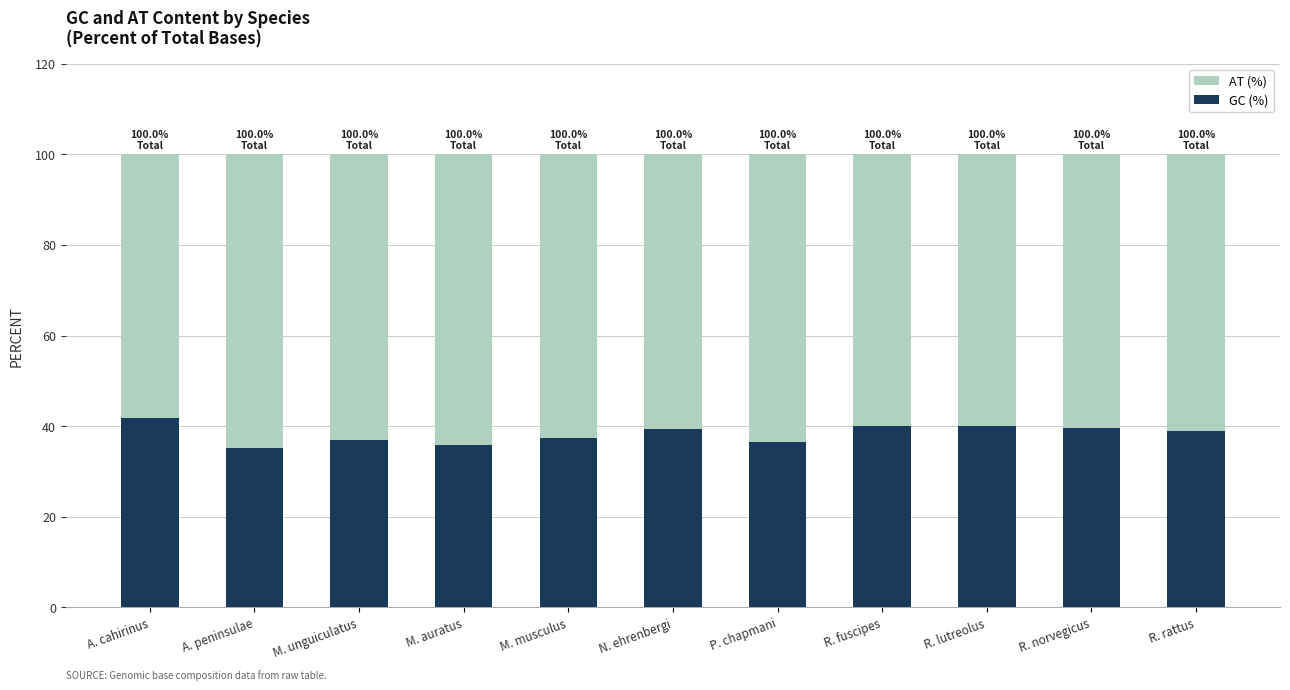

The GC (%) series shows 37.0 at M. unguiculatus. True or false?

True